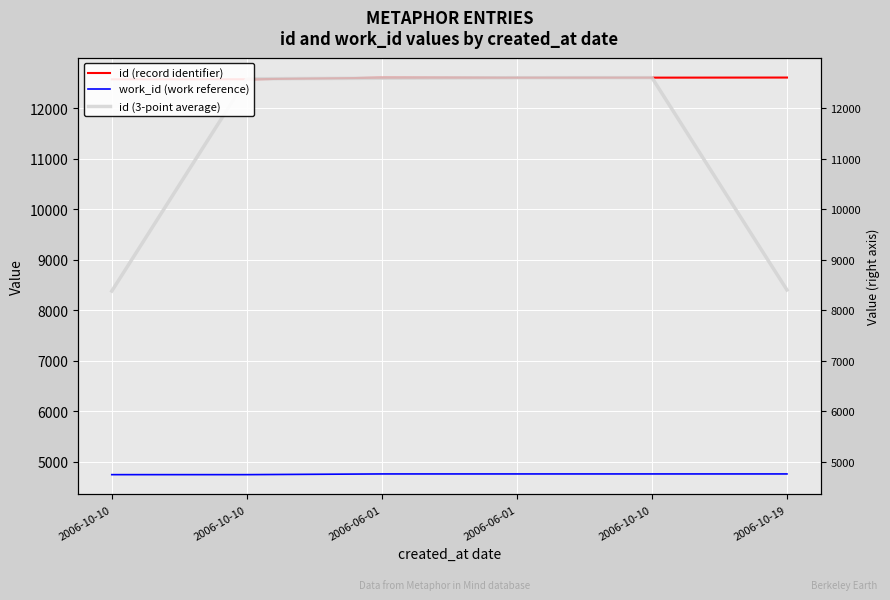

Where is id (record identifier) nearest to the value 12587?

2006-06-01